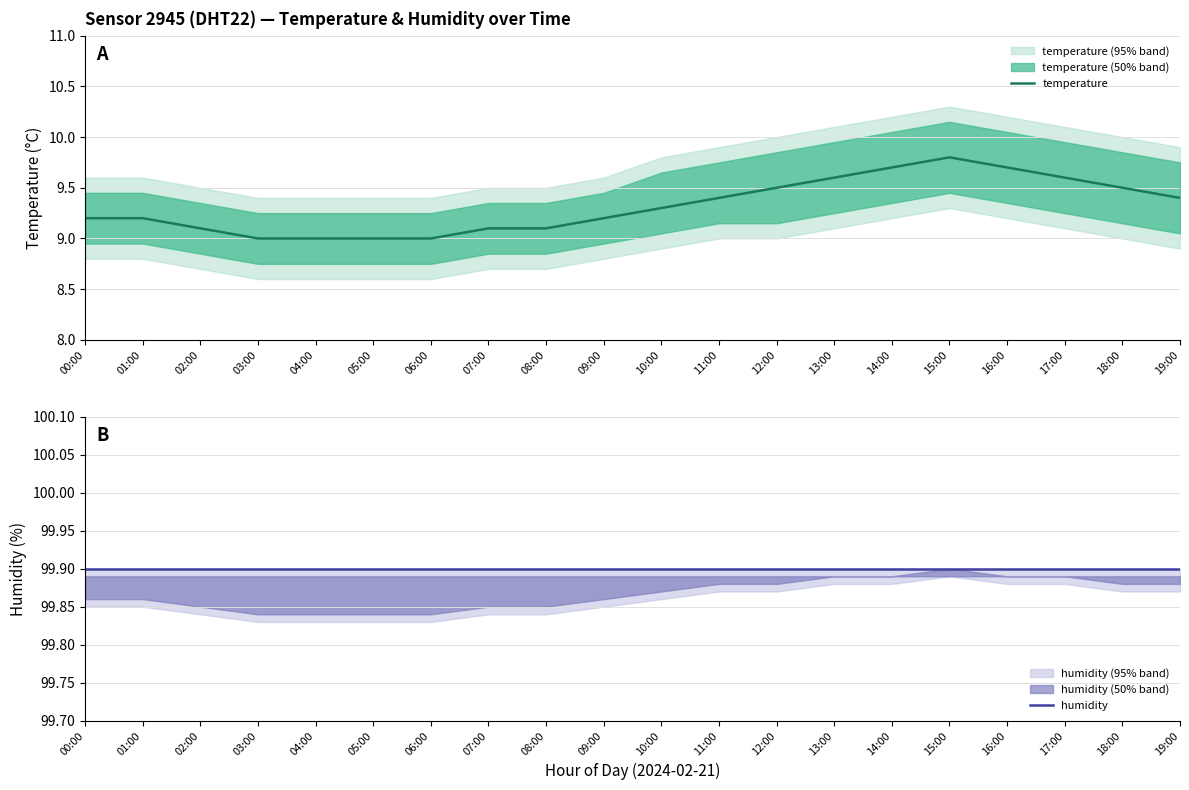

How many lines are shown in the chart?

2